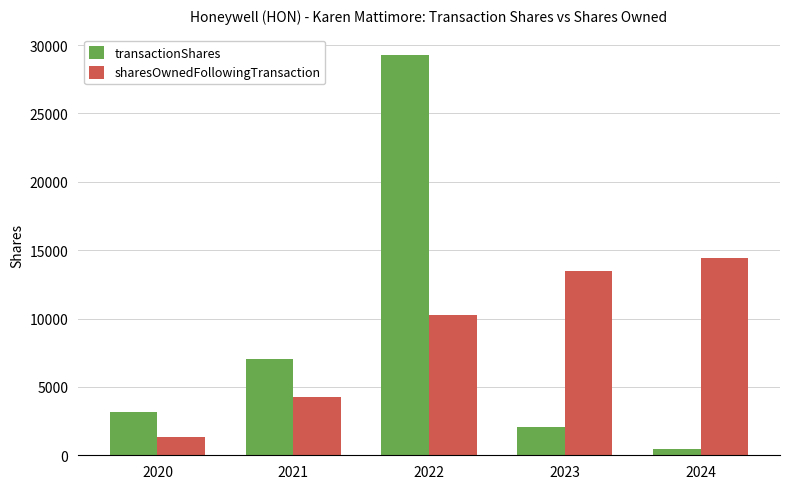

Reading left to right, list all the values displayed in this chart.

transactionShares: 2020=3153	2021=7020	2022=29300	2023=2071	2024=481
sharesOwnedFollowingTransaction: 2020=1330	2021=4261	2022=10240	2023=13492	2024=14432